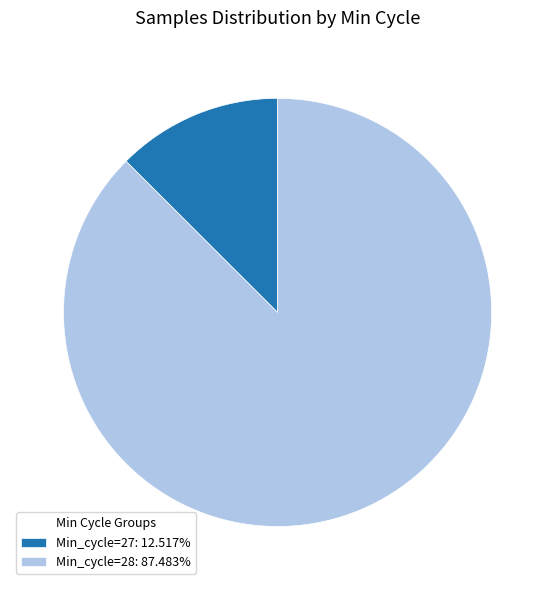

Approximately how many times larger is the value at Min_cycle=28: 87.483% compared to Min_cycle=27: 12.517%?

7.0